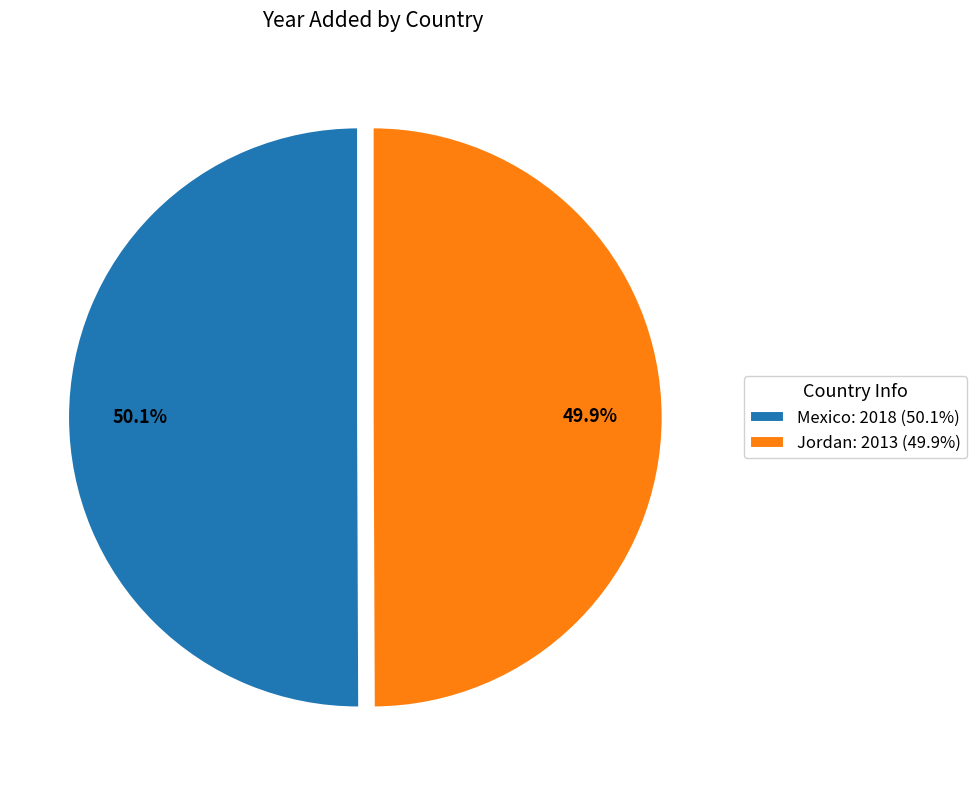

Approximately how many times larger is the value at Mexico compared to Jordan?

1.0